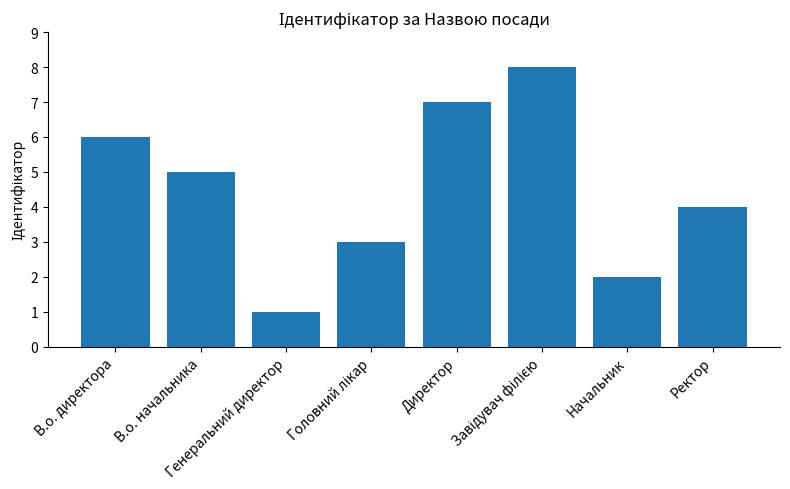

At which label does the data first exceed 5?

В.о. директора